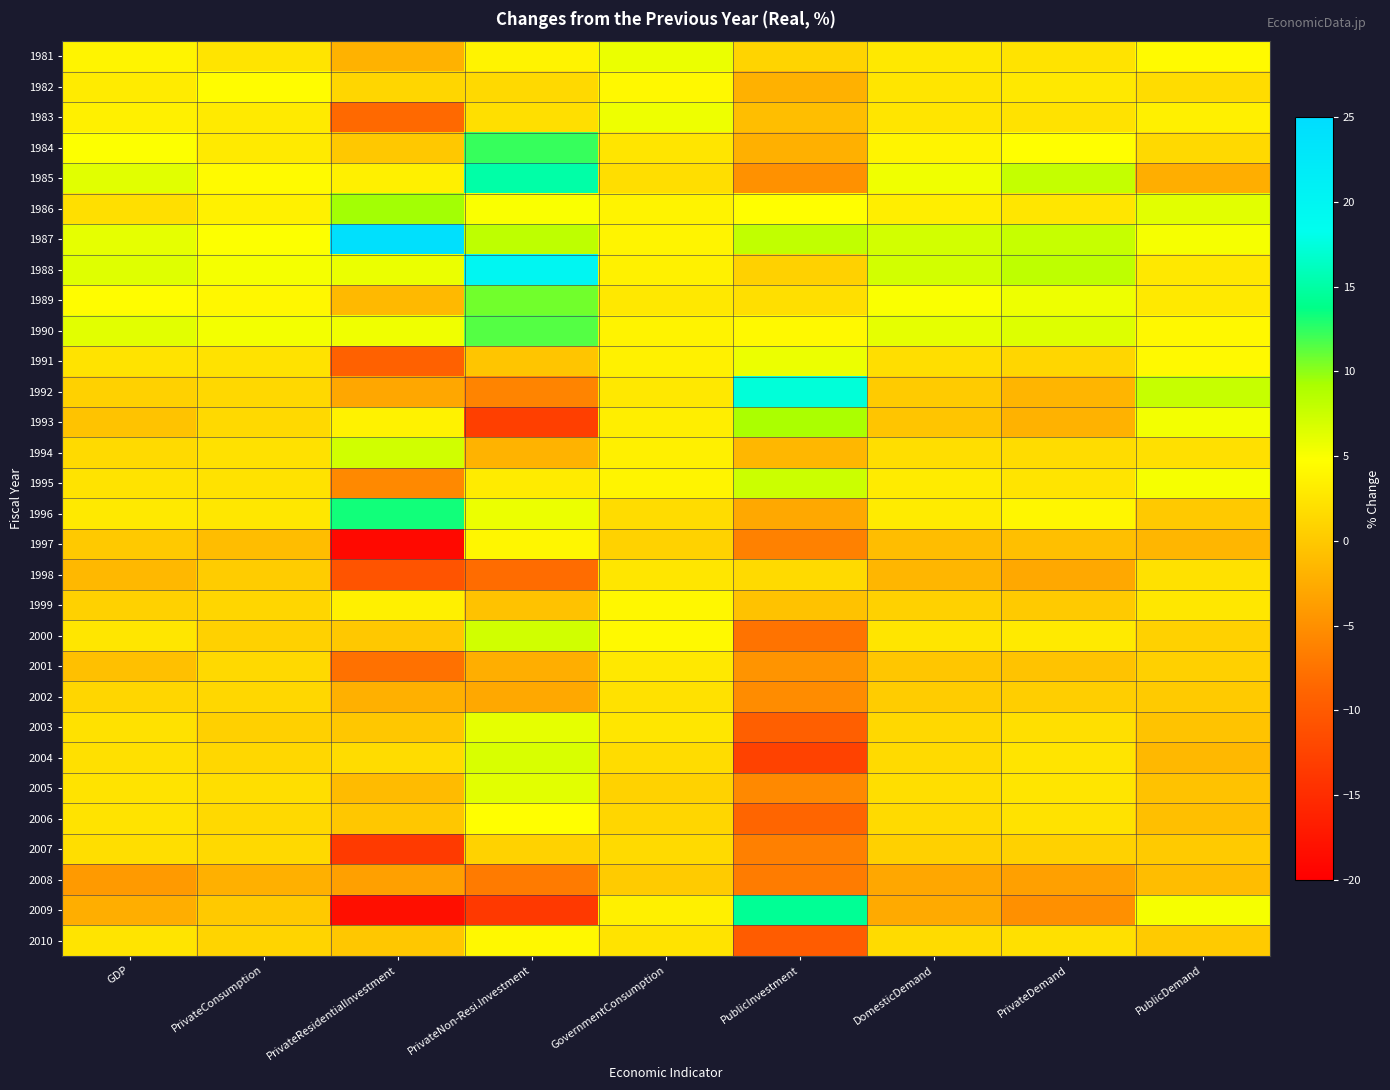

What is the total value across all series at DomesticDemand?

58.4